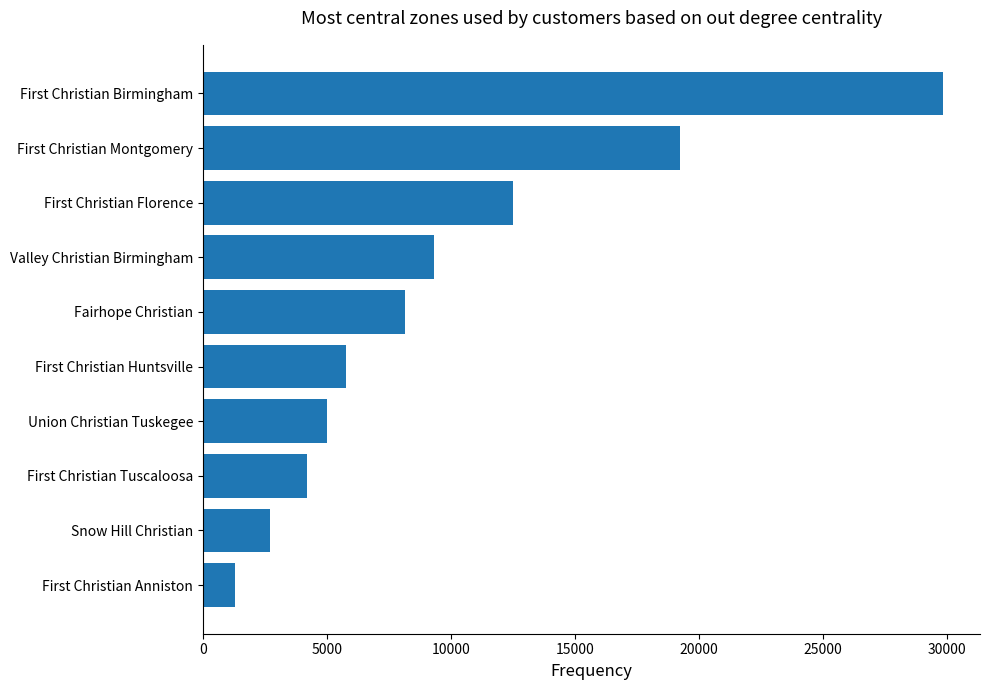

List the labels in order of value, largest first.

First Christian Birmingham, First Christian Montgomery, First Christian Florence, Valley Christian Birmingham, Fairhope Christian, First Christian Huntsville, Union Christian Tuskegee, First Christian Tuscaloosa, Snow Hill Christian, First Christian Anniston